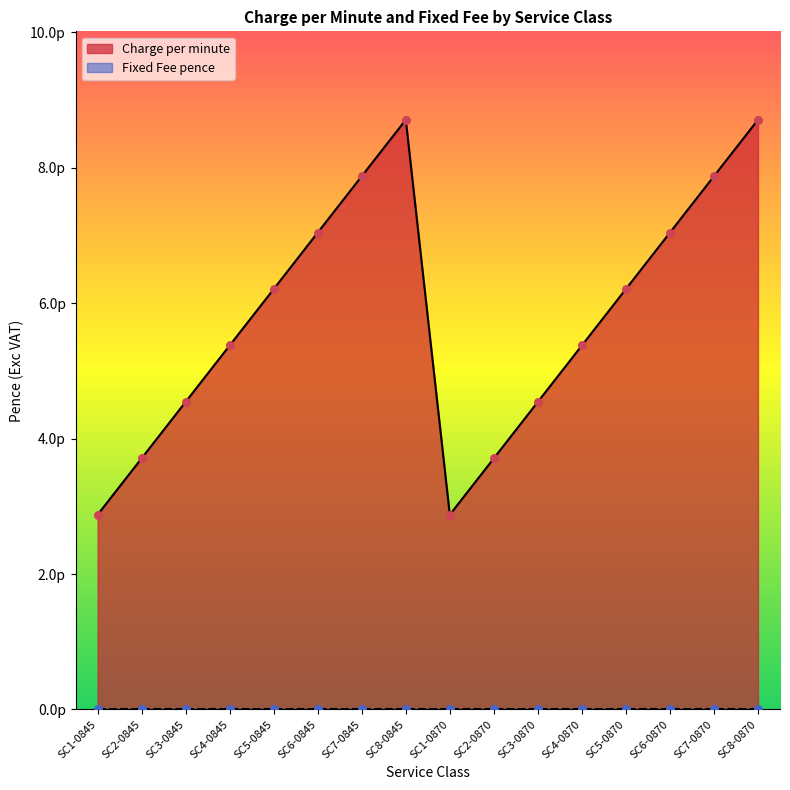

Approximately how many times larger is the value at SC3-0870 compared to SC8-0870?

0.5